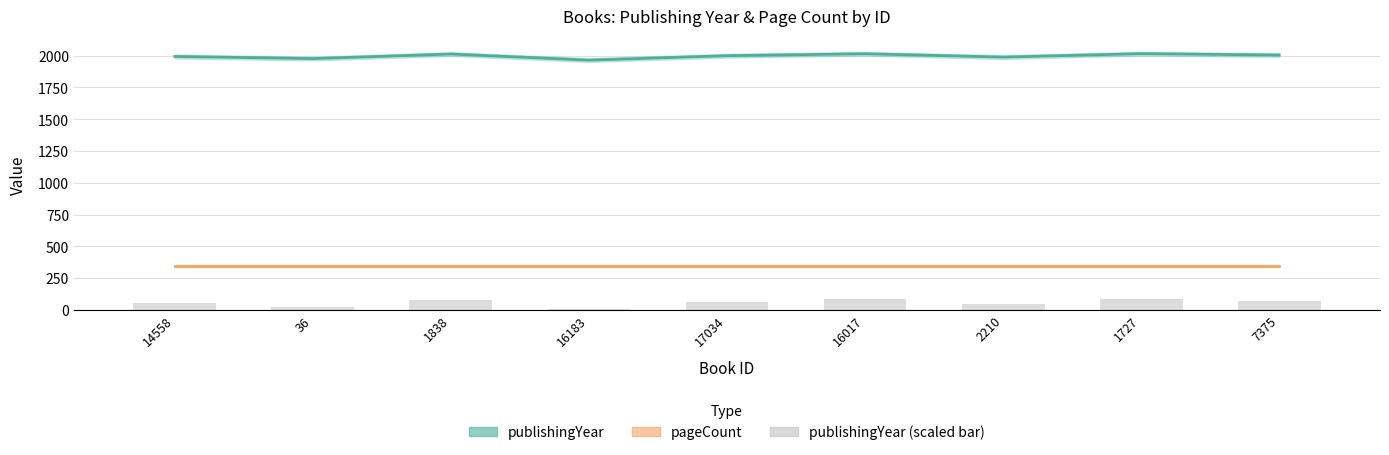

What position from the left is 7375?

9